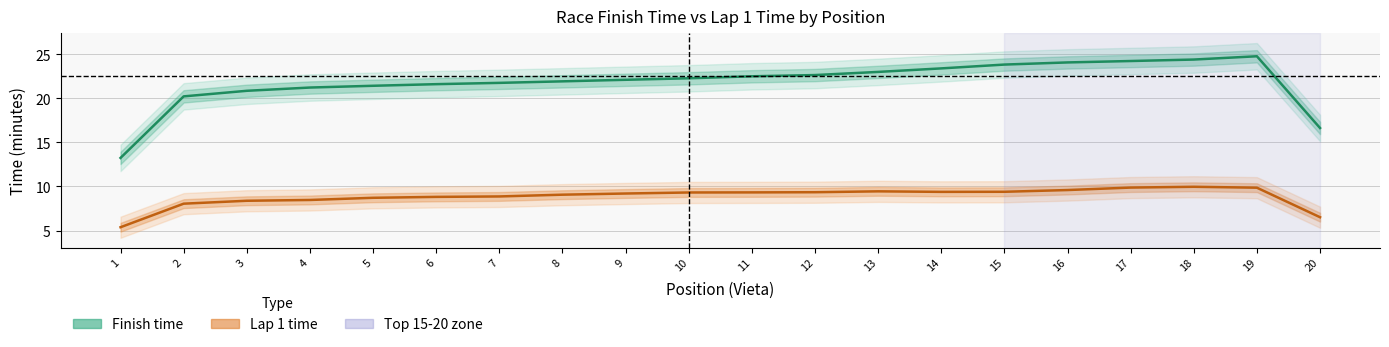

What is the total value across all series at 7?

30.6